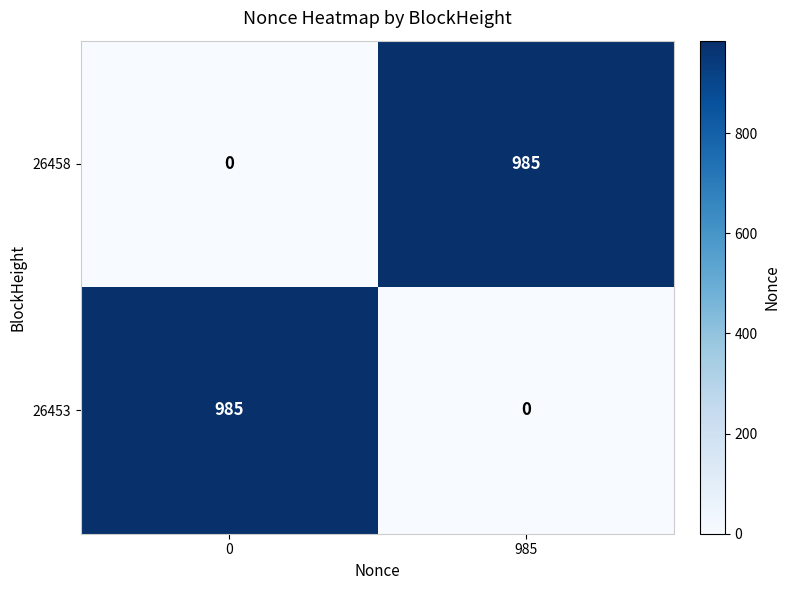

Reading right to left, extract all data points from this chart.

26458: 985=985	0=0
26453: 985=0	0=985